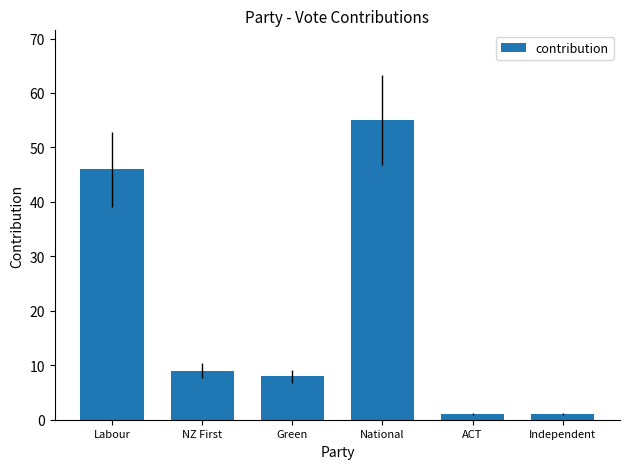

Count the values in the range 1 to 46.

5